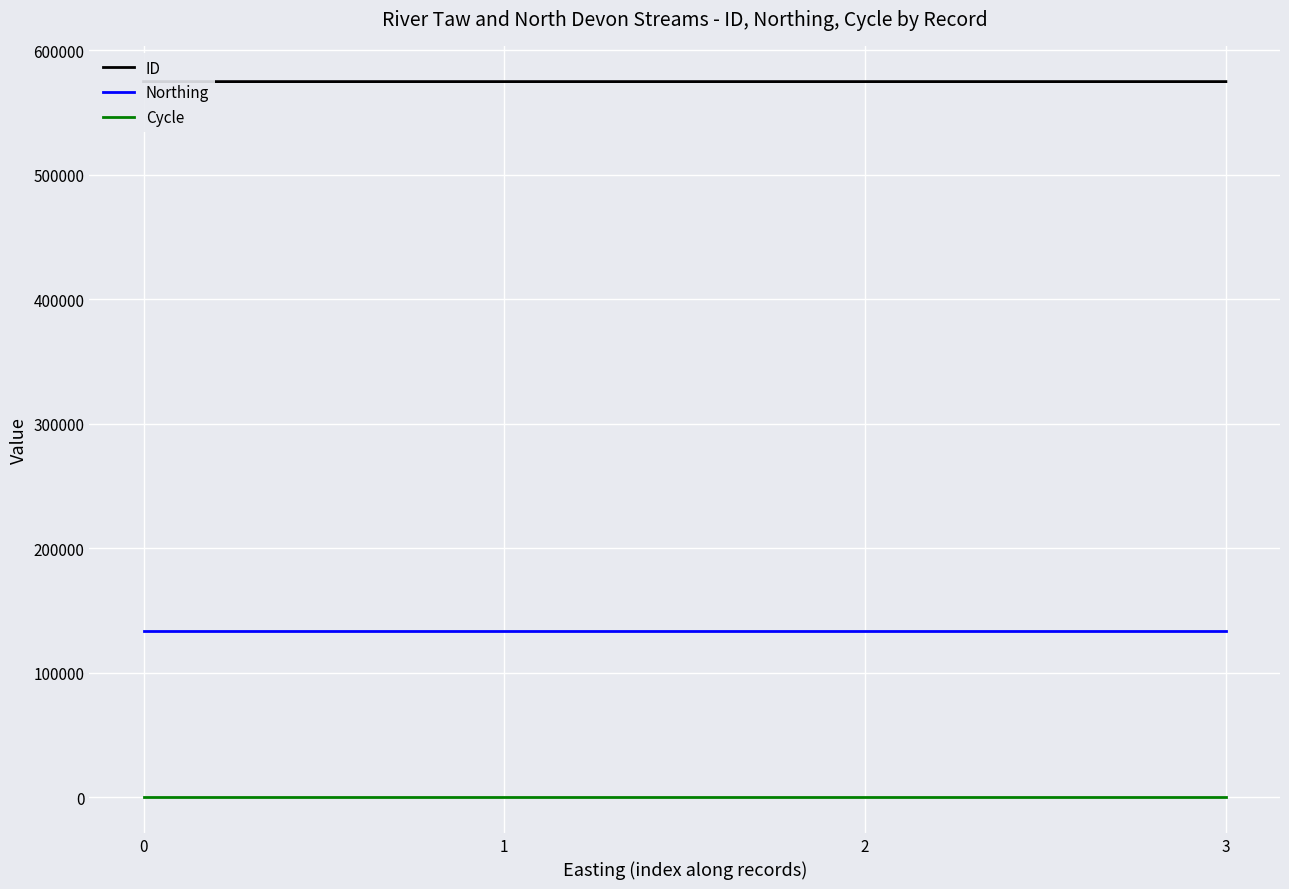

True or false: Northing and Cycle cross at least once.

False